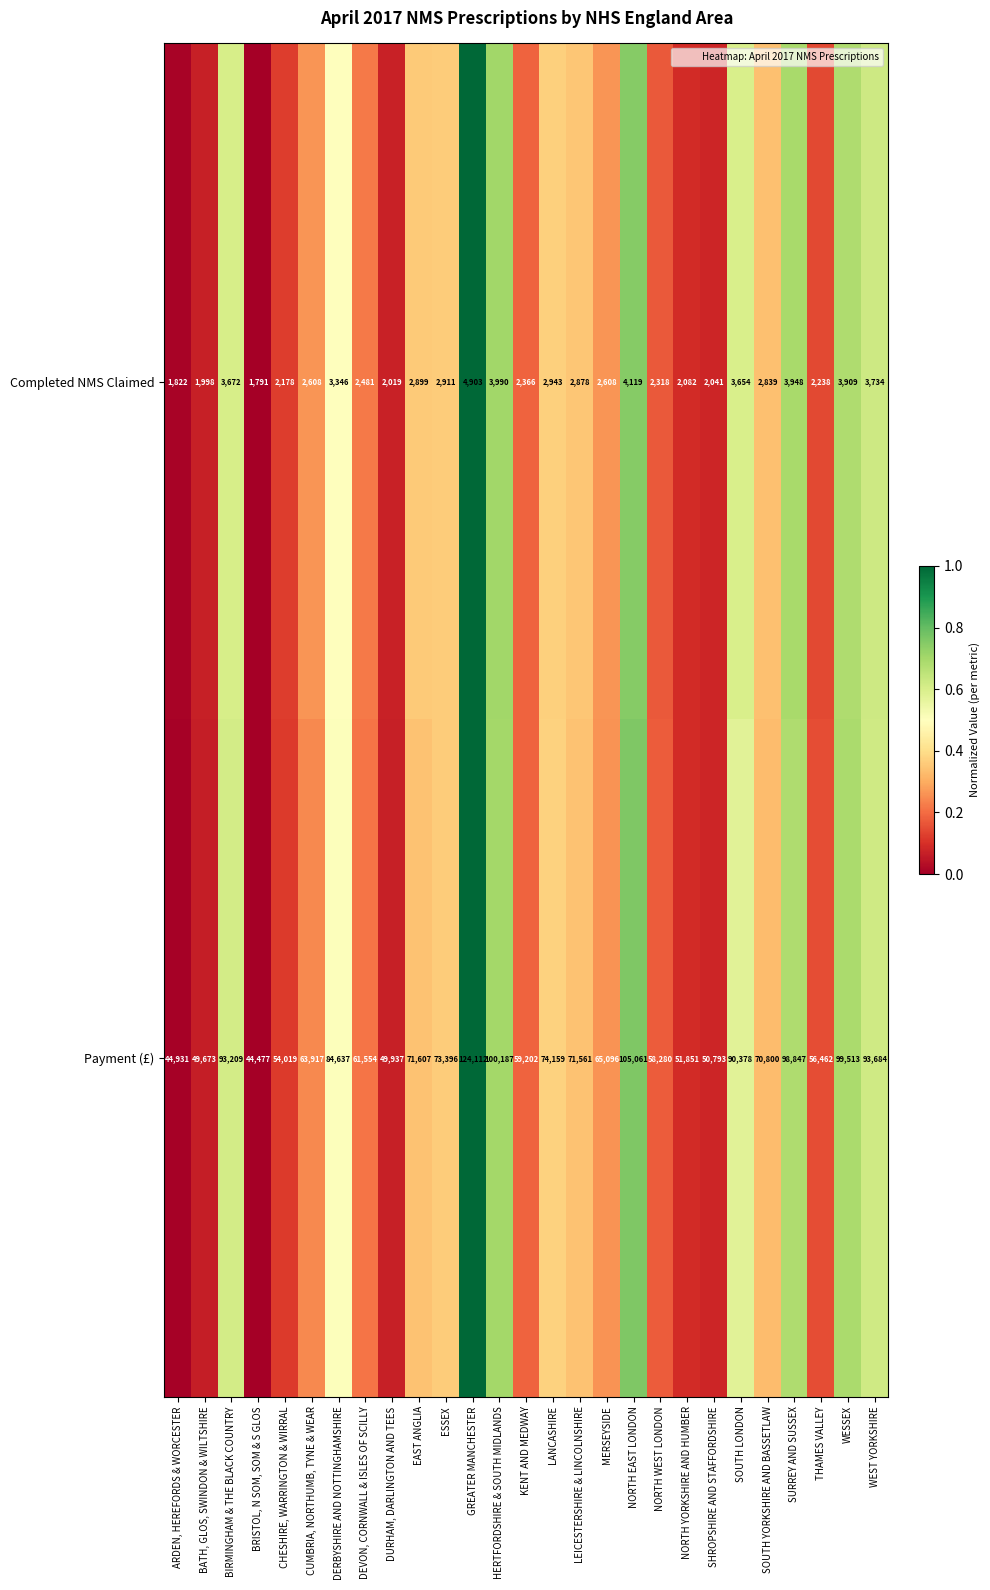

Is the value of Payment (£) at NORTH YORKSHIRE AND HUMBER greater than the value of Completed NMS Claimed at BIRMINGHAM & THE BLACK COUNTRY?

Yes